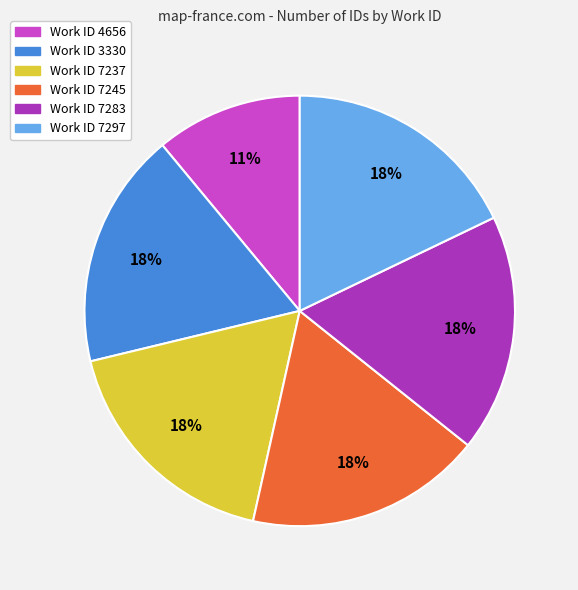

Is there any slice that represents more than half of the pie?

No